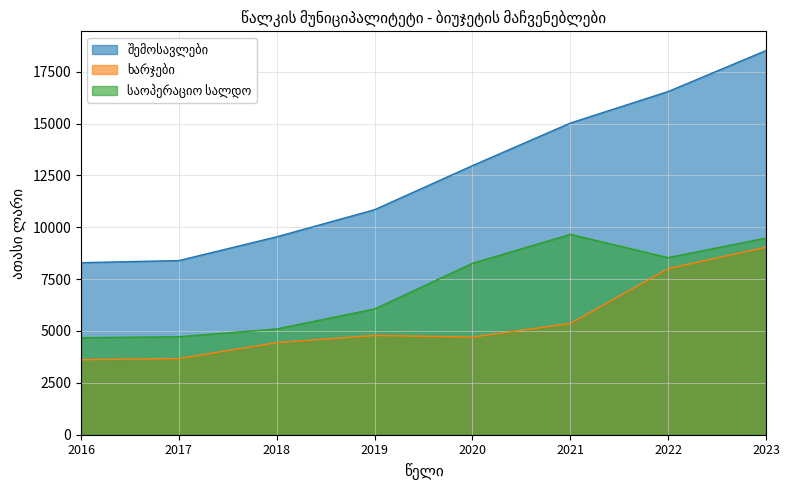

At which category is the sum across all series the highest?

2023